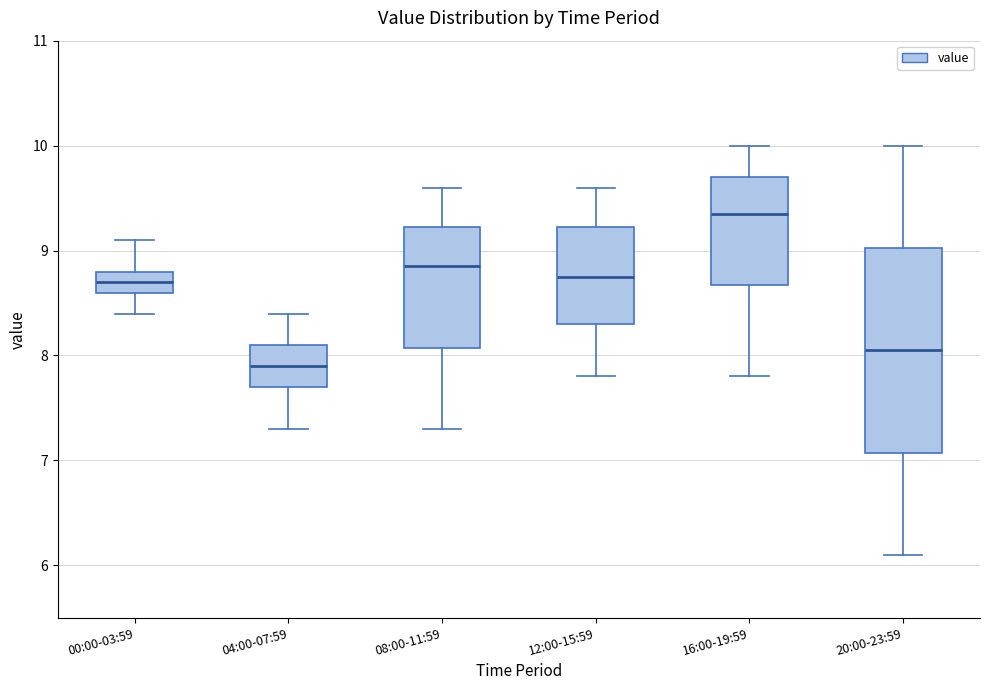

Reading left to right, read every box against the y-axis: the position of its median line, the range the box covers, and the ends of its whiskers. The values are not printed on the chart, so give them approximately, as read against the axis.

00:00-03:59: median 8.7, box 8.6 to 8.8, whiskers 8.4 to 9.1
04:00-07:59: median 7.9, box 7.7 to 8.1, whiskers 7.3 to 8.4
08:00-11:59: median 8.9, box 8.1 to 9.2, whiskers 7.3 to 9.6
12:00-15:59: median 8.8, box 8.3 to 9.2, whiskers 7.8 to 9.6
16:00-19:59: median 9.4, box 8.7 to 9.7, whiskers 7.8 to 10.0
20:00-23:59: median 8.1, box 7.1 to 9.0, whiskers 6.1 to 10.0